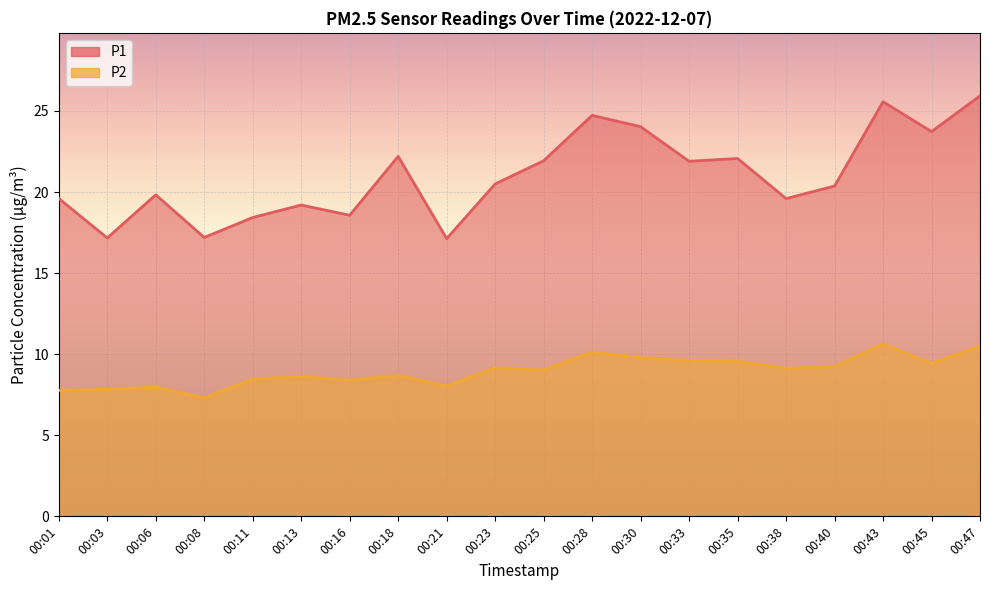

What is the maximum value shown in the chart?

25.9